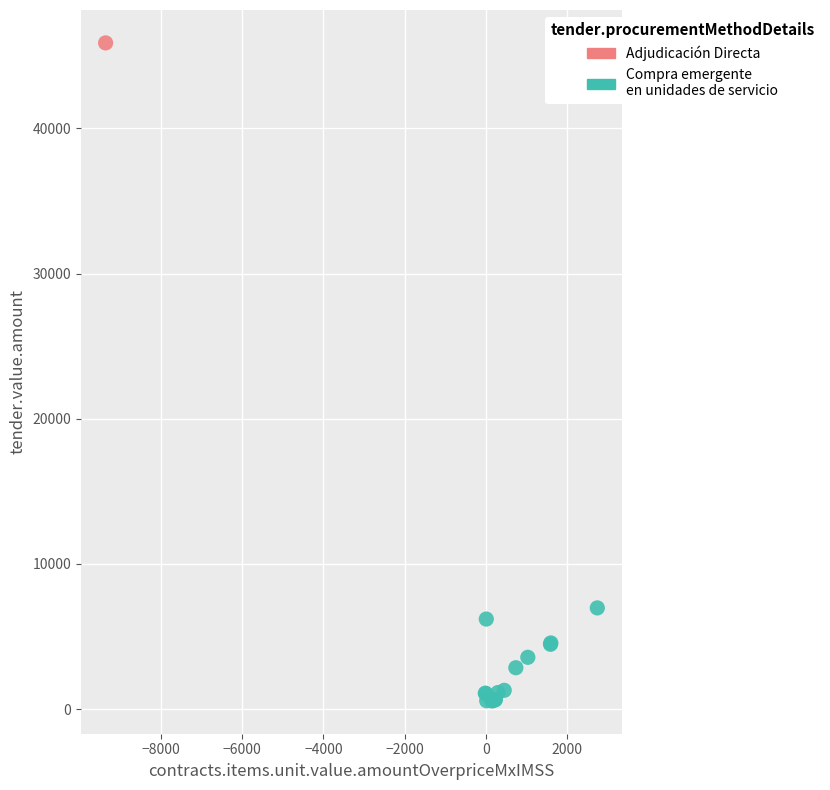

What are all the series names shown in the legend?

Adjudicación Directa, Compra emergente en unidades de servicio